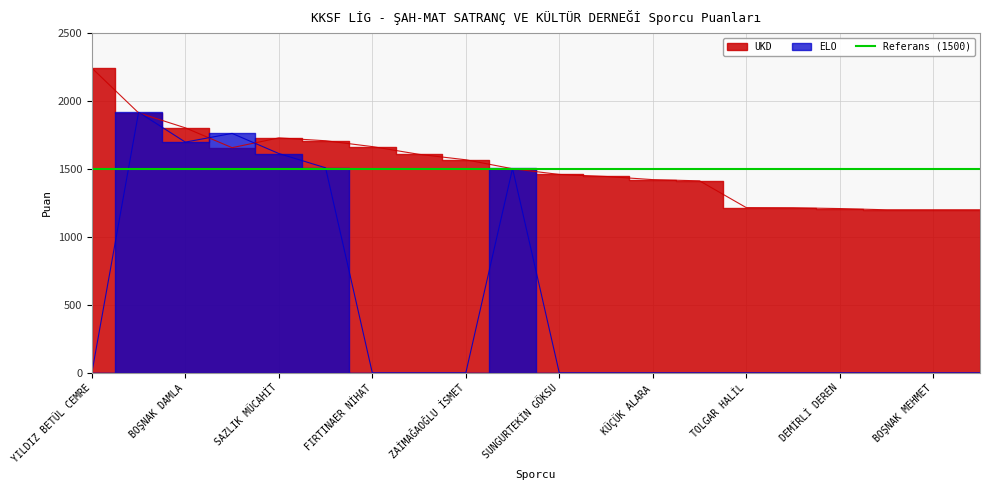

What is the sum of all UKD values?

30376